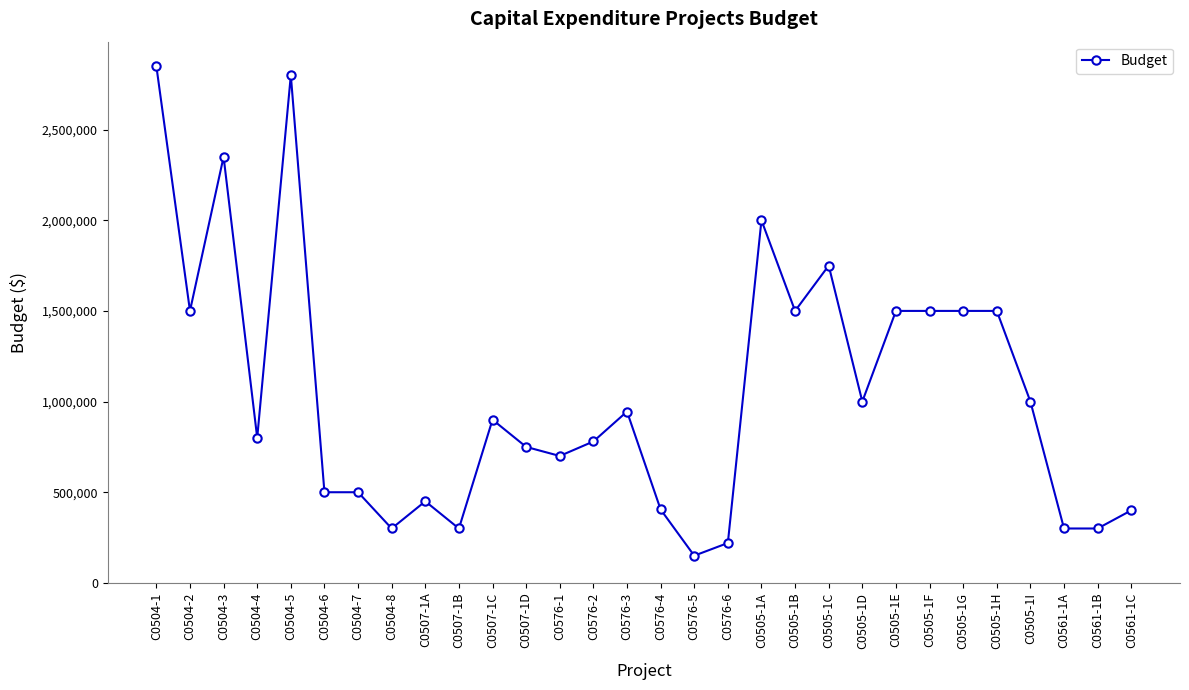

What is the minimum value shown in the chart?

150000